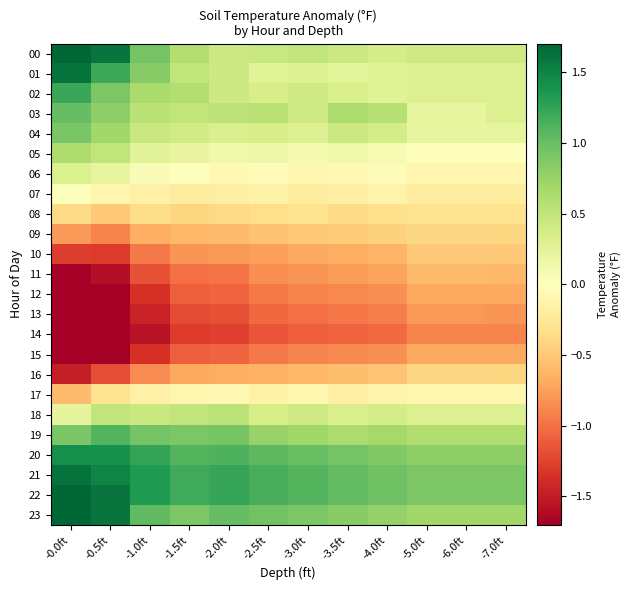

At -2.0ft, list the series in order from largest to smallest.

21, 22, 20, 23, 19, 03, 18, 00, 01, 02, 04, 05, 06, 17, 07, 08, 09, 16, 10, 11, 12, 15, 13, 14